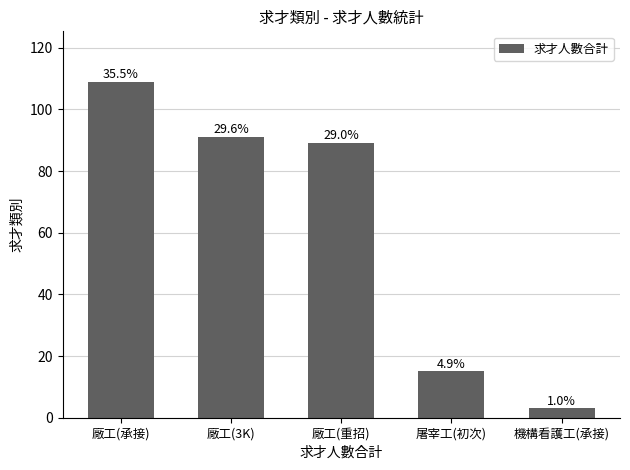

What is the ratio of the value at 屠宰工(初次) to the value at 廠工(3K)?

0.2